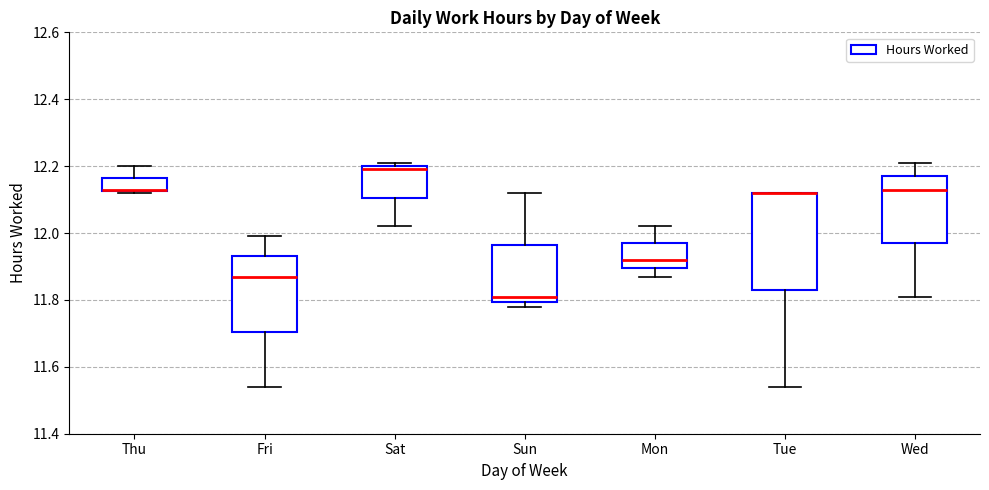

Reading left to right, transcribe this box plot: for each box, give where its median line is, the range the box spans, and where its two whiskers end, as read against the y-axis. The values are not printed on the chart, so give them approximately, as read against the axis.

Thu: median 12.14, box 12.12 to 12.16, whiskers 12.12 to 12.20
Fri: median 11.88, box 11.70 to 11.94, whiskers 11.54 to 12.00
Sat: median 12.20 (just below the box's upper edge), box 12.10 to 12.20, whiskers 12.02 to 12.22
Sun: median 11.82, box 11.80 to 11.96, whiskers 11.78 to 12.12
Mon: median 11.92, box 11.90 to 11.98, whiskers 11.88 to 12.02
Tue: median 12.12 (drawn on the box's upper edge), box 11.84 to 12.12, whiskers 11.54 to 12.12
Wed: median 12.14, box 11.98 to 12.18, whiskers 11.82 to 12.22